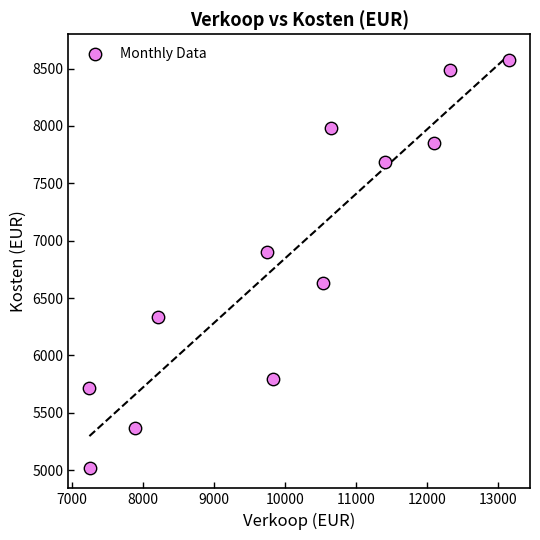

What is the range of X values (max minus min)?

5901.1